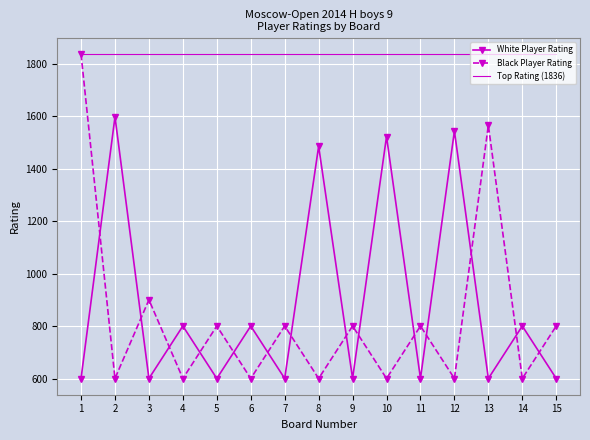

At which label does Black Player Rating first exceed 800?

1